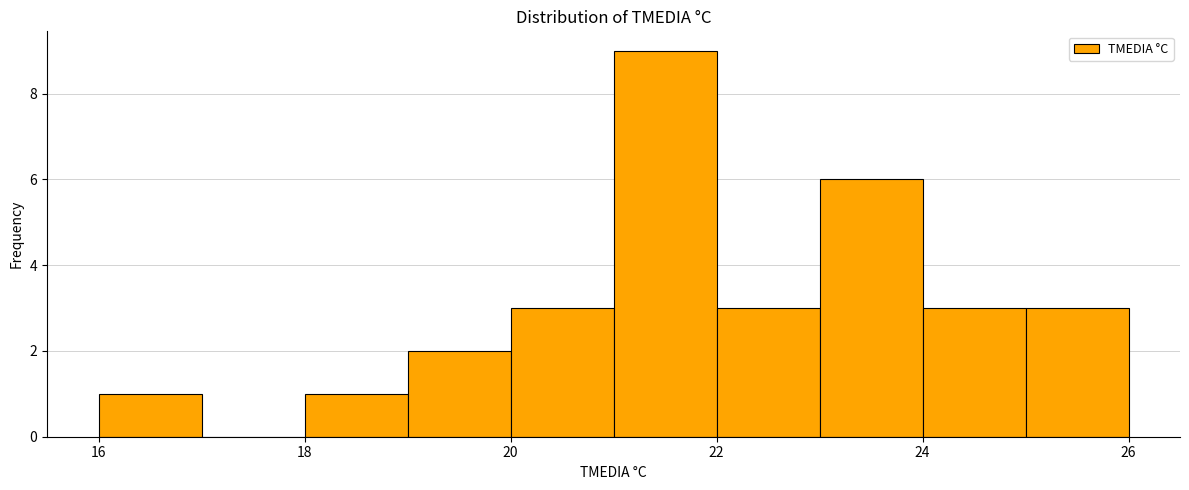

Reading left to right, list every bar in this chart as the range it spans on the x-axis followed by its height. The values are not printed on the chart, so give them approximately, as read against the axis.

16 to 17: 1
17 to 18: 0
18 to 19: 1
19 to 20: 2
20 to 21: 3
21 to 22: 9
22 to 23: 3
23 to 24: 6
24 to 25: 3
25 to 26: 3